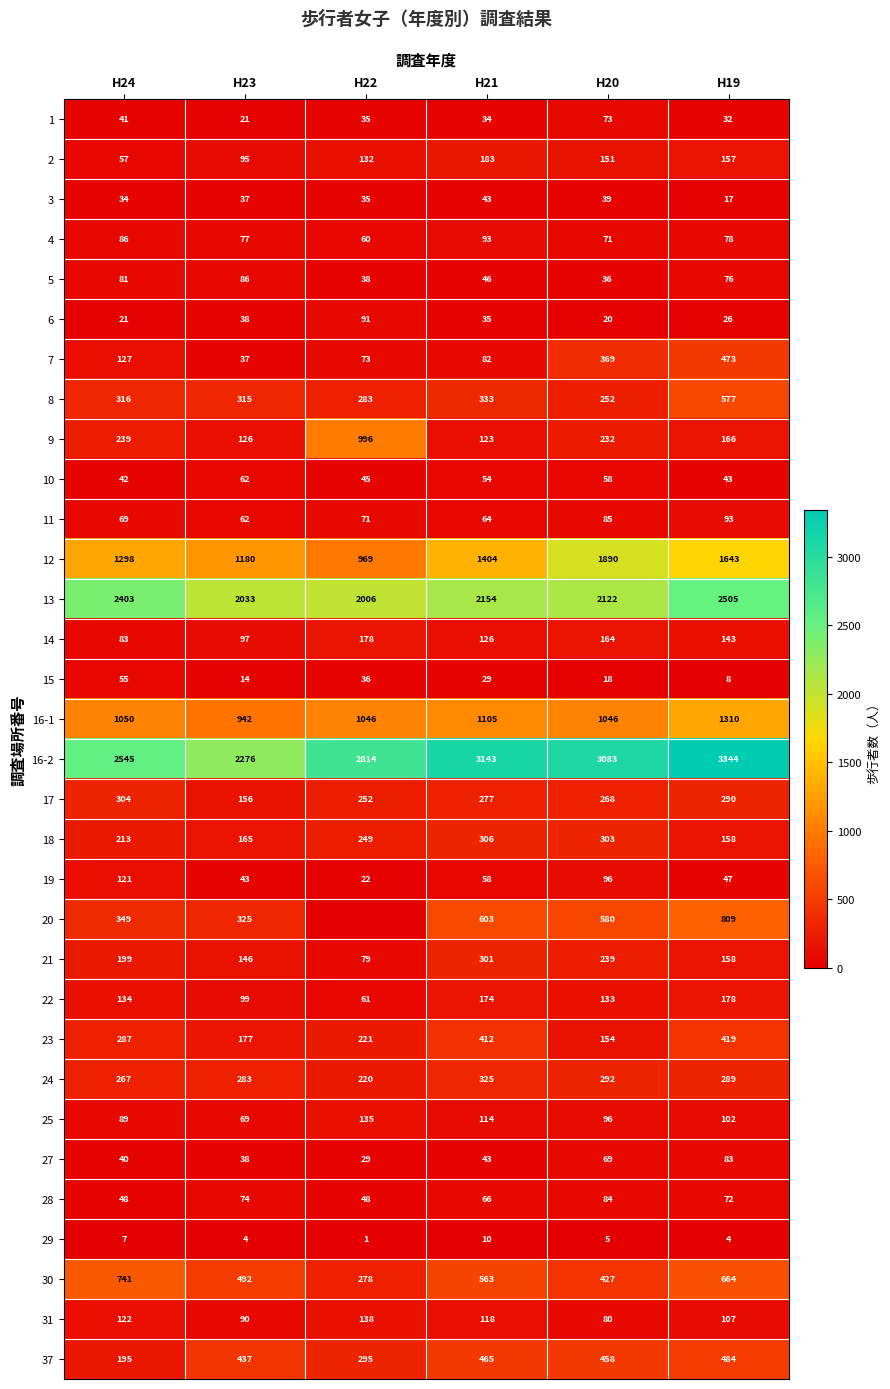

Rank the categories by 14 value from lowest to highest.

H24, H23, H21, H19, H20, H22